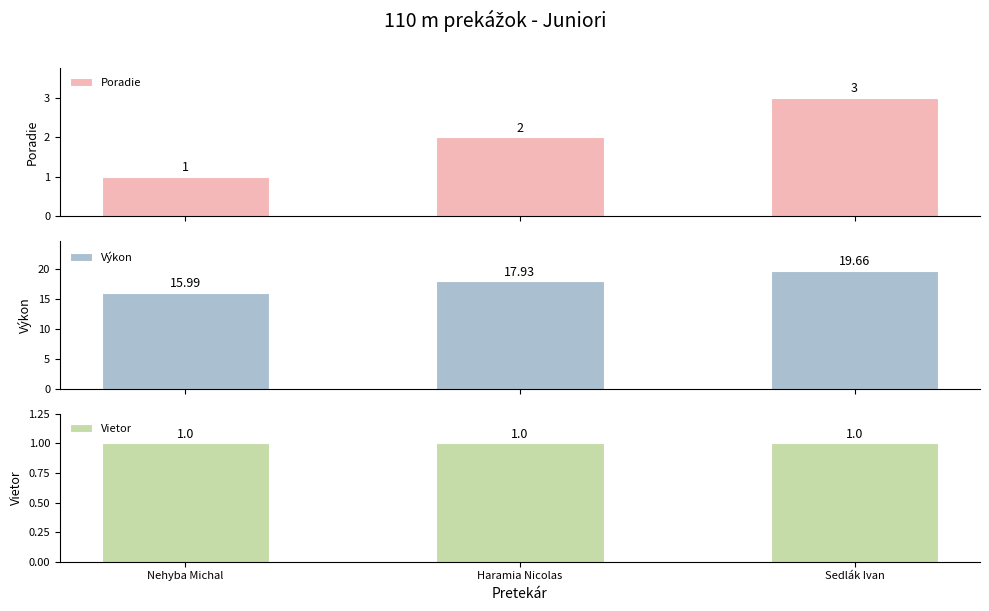

Which category has the highest value in the Výkon series?

Sedlák Ivan